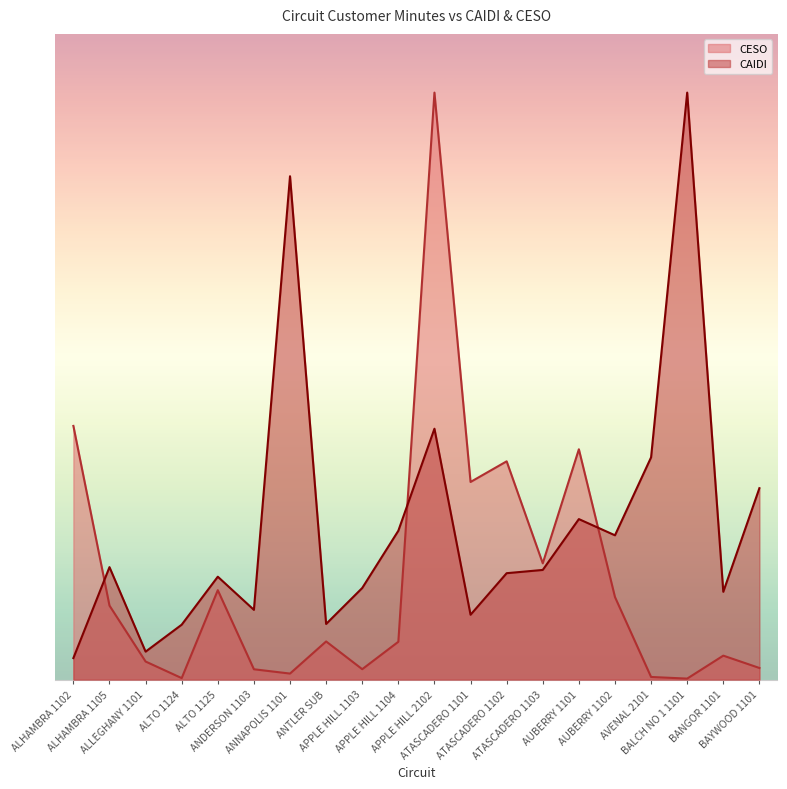

Which category has the highest value across all series?

APPLE HILL 2102